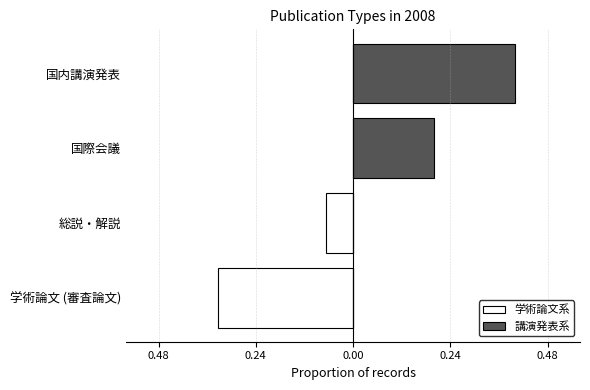

How many positive values does the 講演発表系 series have?

2